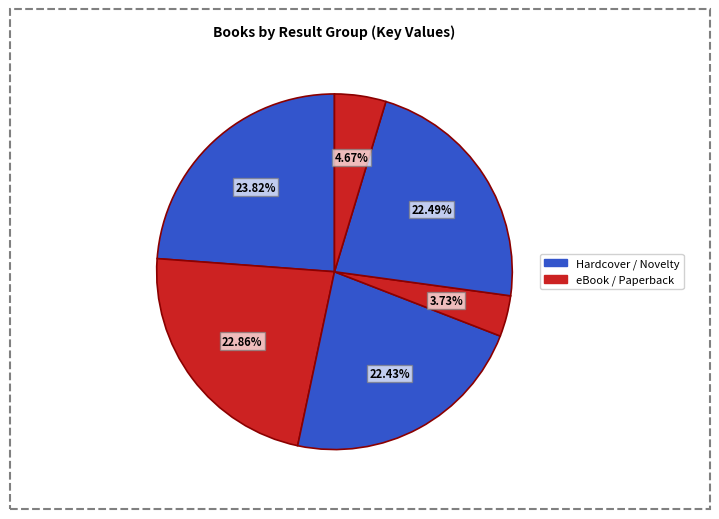

Count the number of slices in the pie.

6